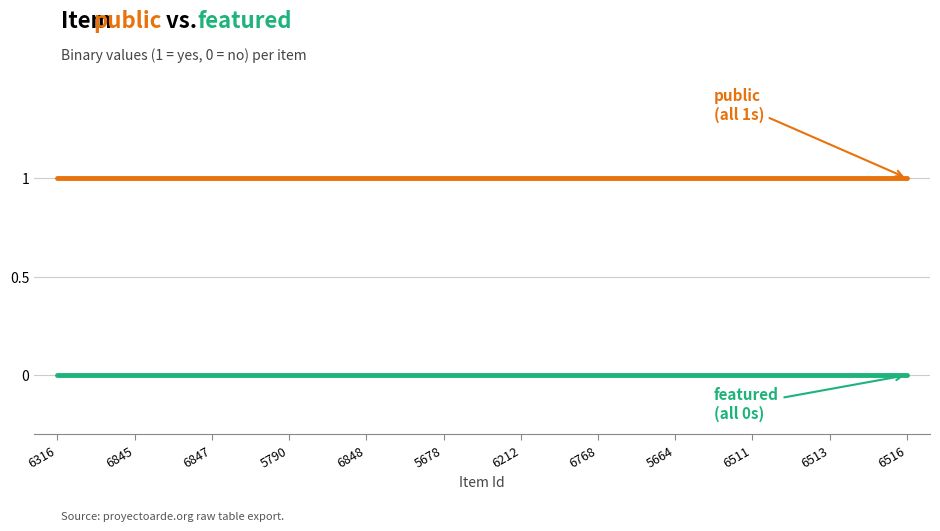

Does the chart display data point markers on the line(s)?

No